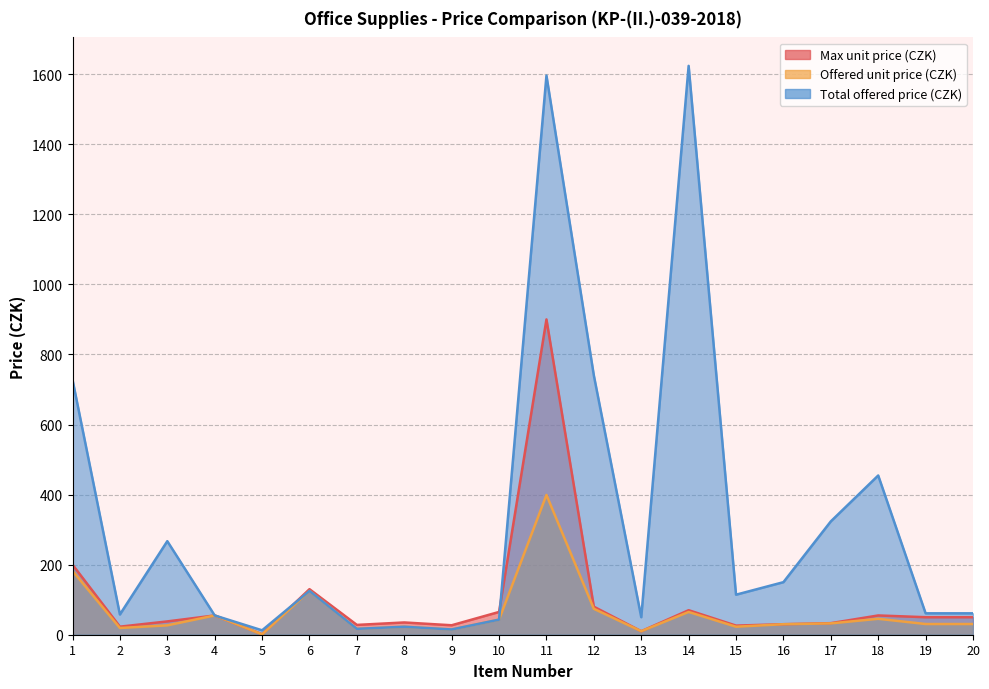

Between 12 and 15, which is larger?

12